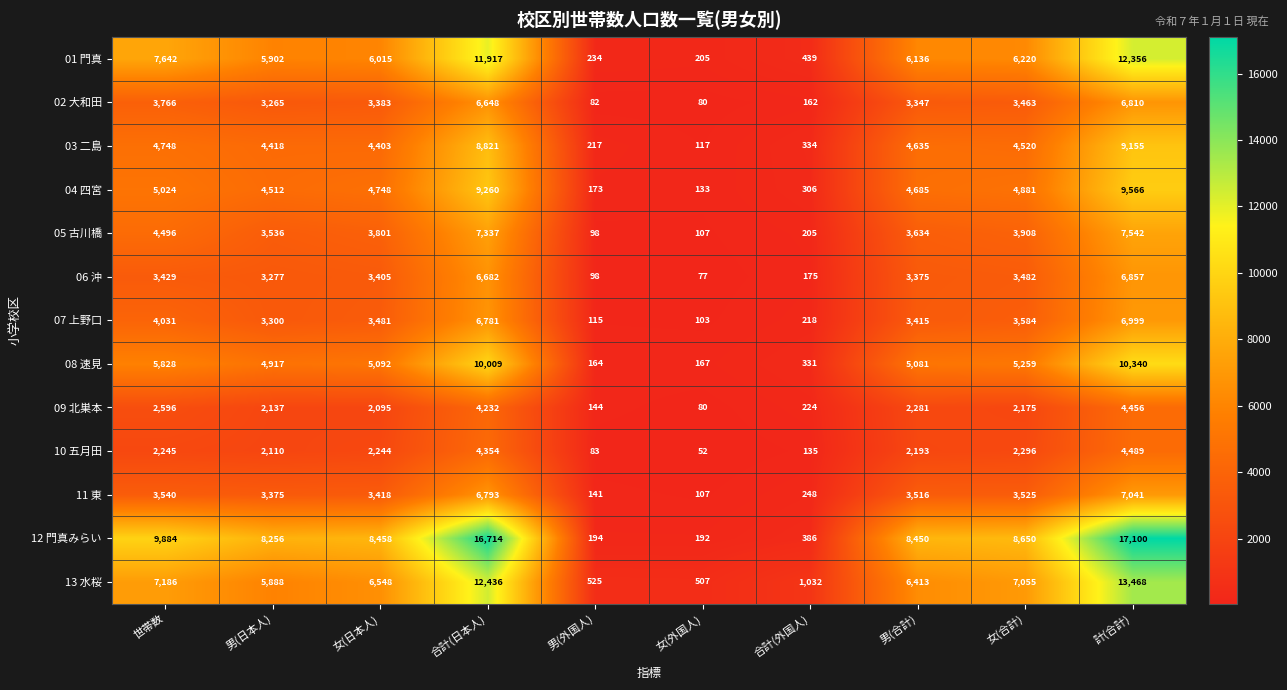

How many data points in 10 五月田 are less than 2244?

5